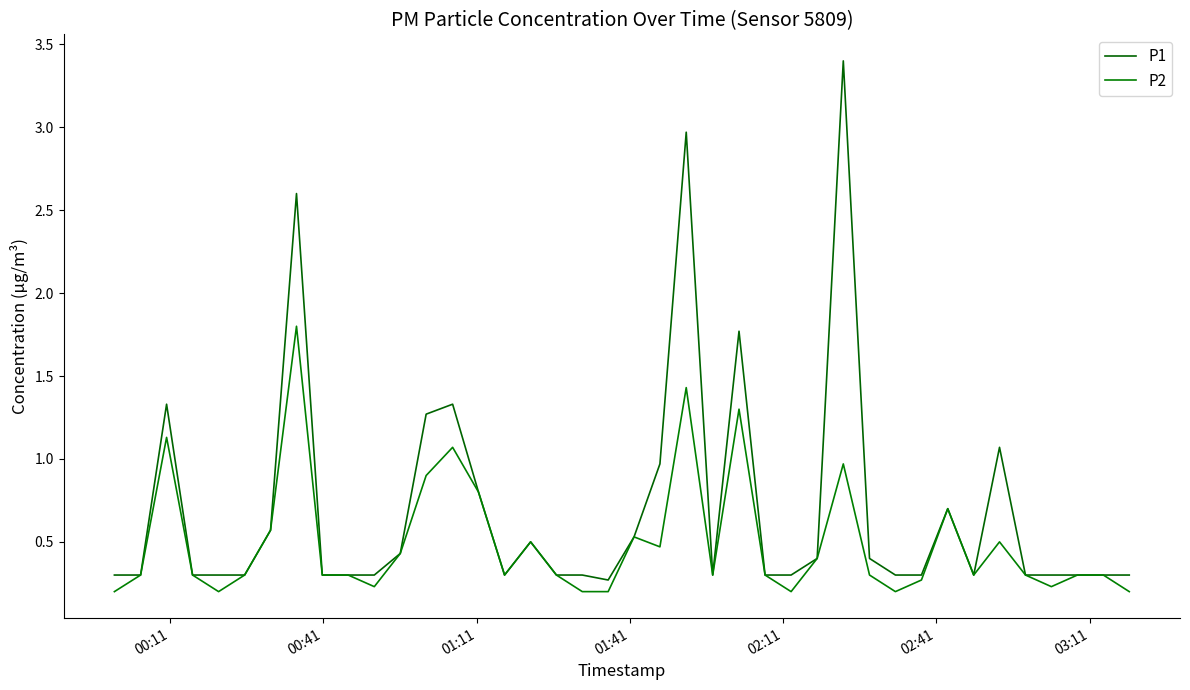

What are all the series names shown in the legend?

P1, P2